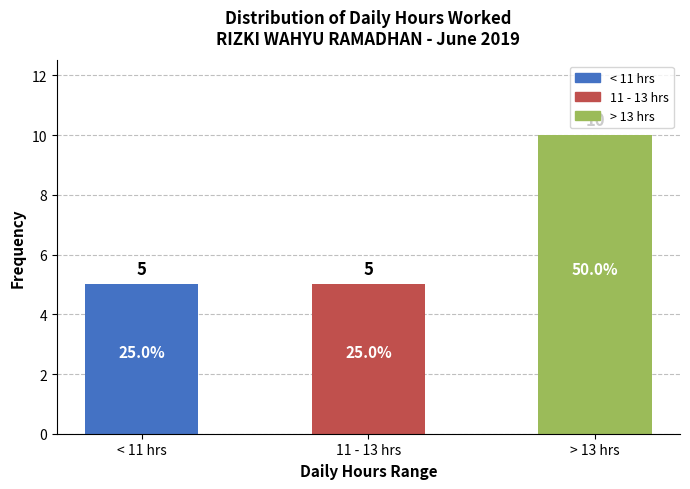

Approximately how many times larger is the value at > 13 hrs compared to 11 - 13 hrs?

2.0